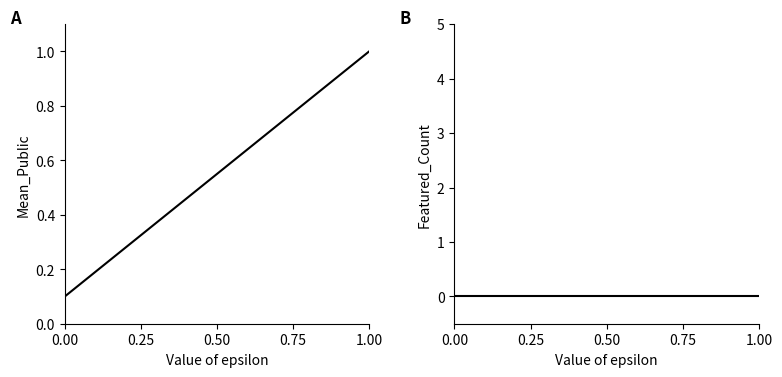

True or false: public has a value of 0.4 at 5.

False